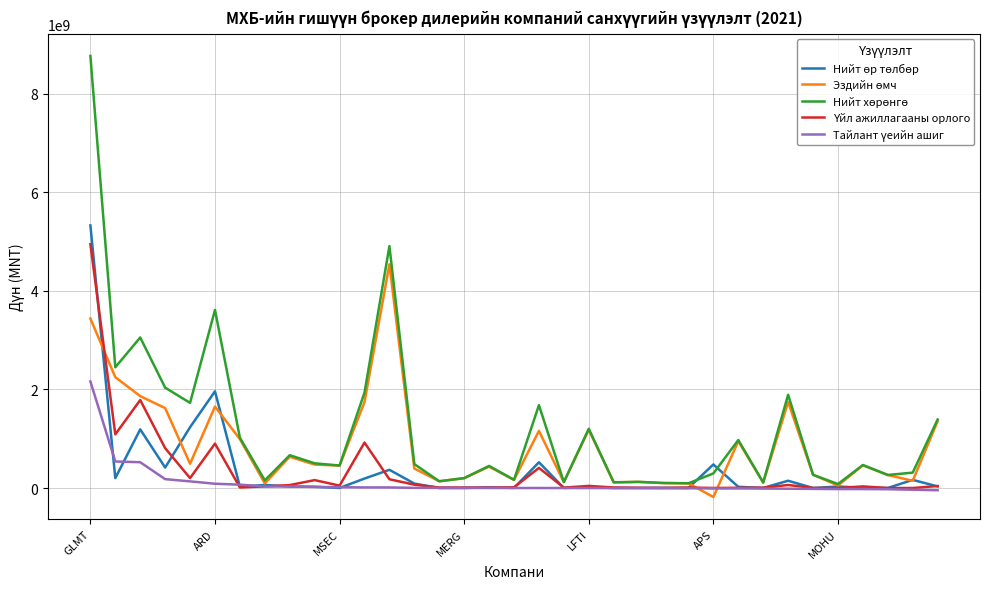

How many intersections are there between Эздийн өмч and Тайлант үеийн ашиг?

2